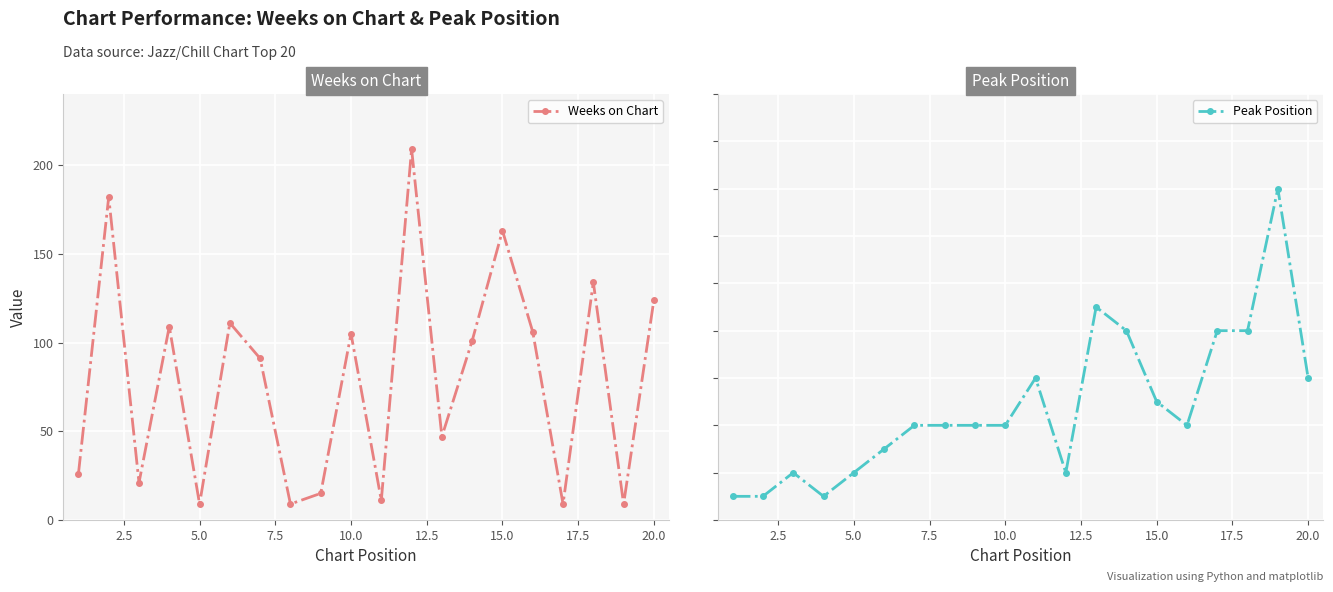

The value of Weeks on Chart at 10.0 is 105. True or false?

True